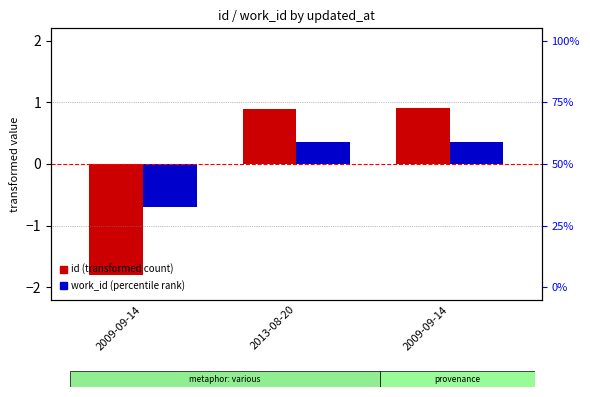

What is the maximum value shown in the chart?

0.9